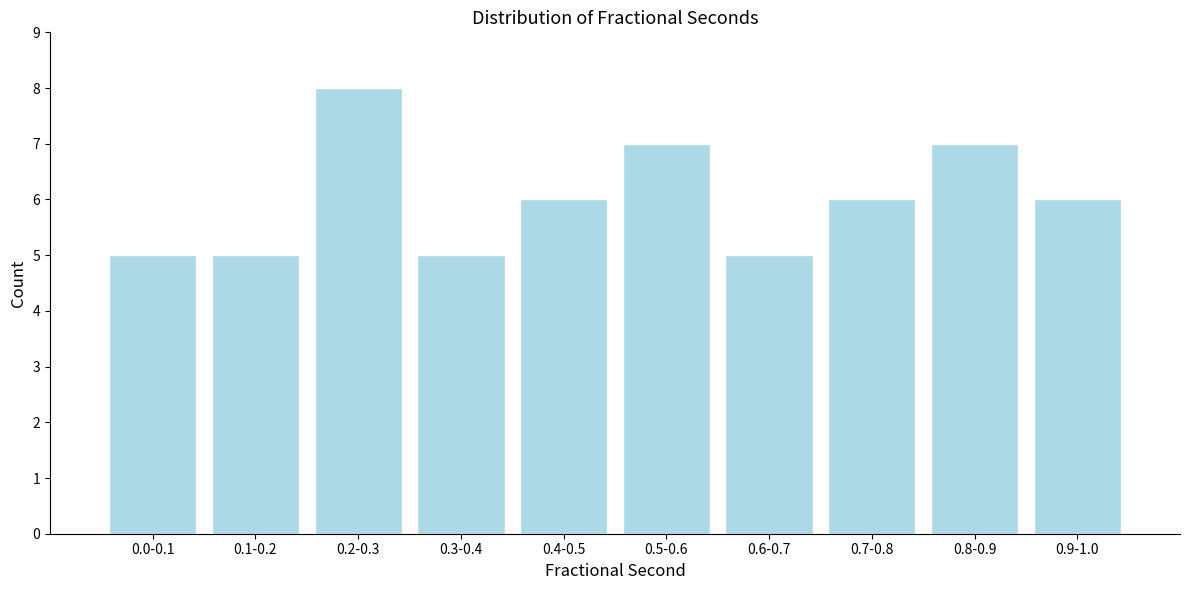

Reading left to right, extract all data points from this chart.

5	5	8	5	6	7	5	6	7	6